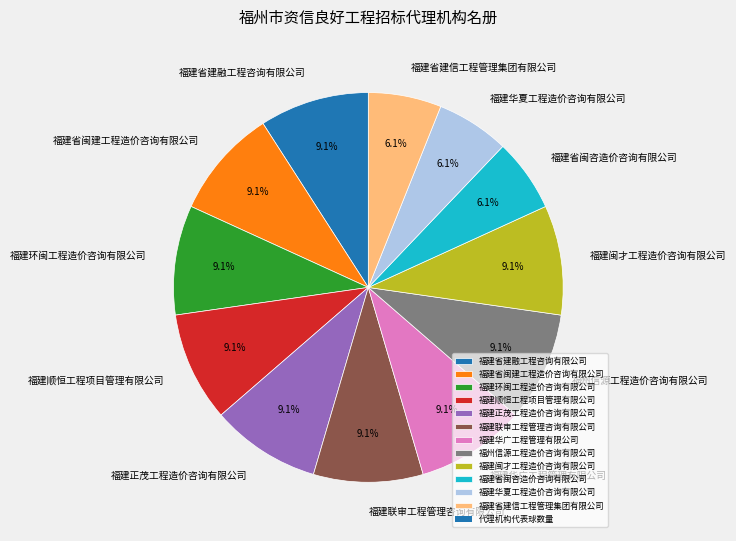

Approximately how many times larger is the value at 福建正茂工程造价咨询有限公司 compared to 福建顺恒工程项目管理有限公司?

1.0